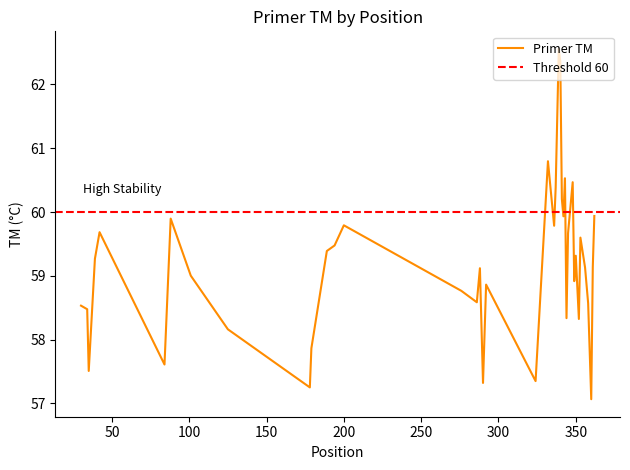

Reading left to right, what are all the values shown in this chart?

30=58.5	34=58.5	35=57.5	39=59.3	42=59.7	84=57.6	88=59.9	101=59.0	125=58.2	178=57.2	179=57.9	189=59.4	194=59.5	200=59.8	276=58.8	286=58.6	288=59.1	290=57.3	292=58.9	324=57.3	332=60.8	336=59.8	337=60.4	339=62.6	340=62.4	341=60.2	342=59.9	343=60.5	344=58.3	345=59.7	348=60.5	349=58.9	350=59.3	352=58.3	353=59.6	356=59.1	358=58.6	360=57.1	361=59.1	362=59.9